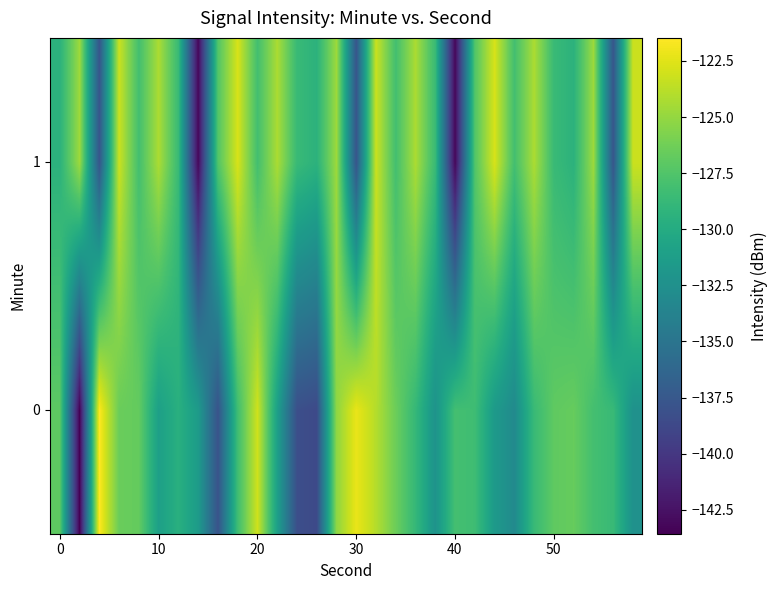

Count the number of categories in the chart.

30